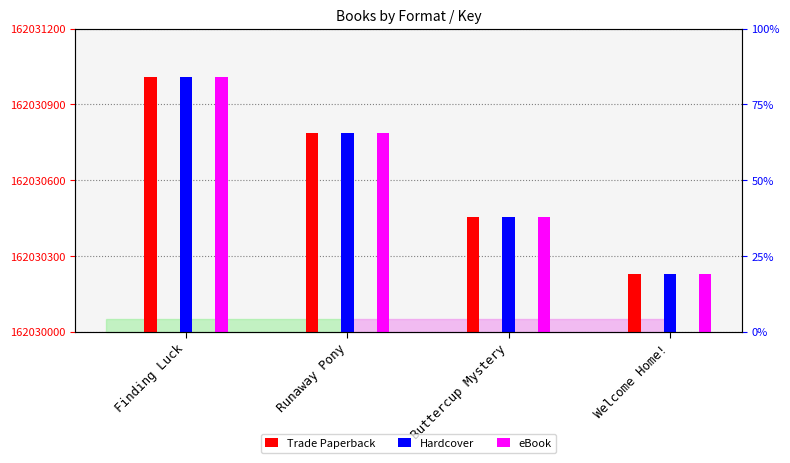

List the labels in order of Trade Paperback value, smallest first.

Welcome Home!, Buttercup Mystery, Runaway Pony, Finding Luck